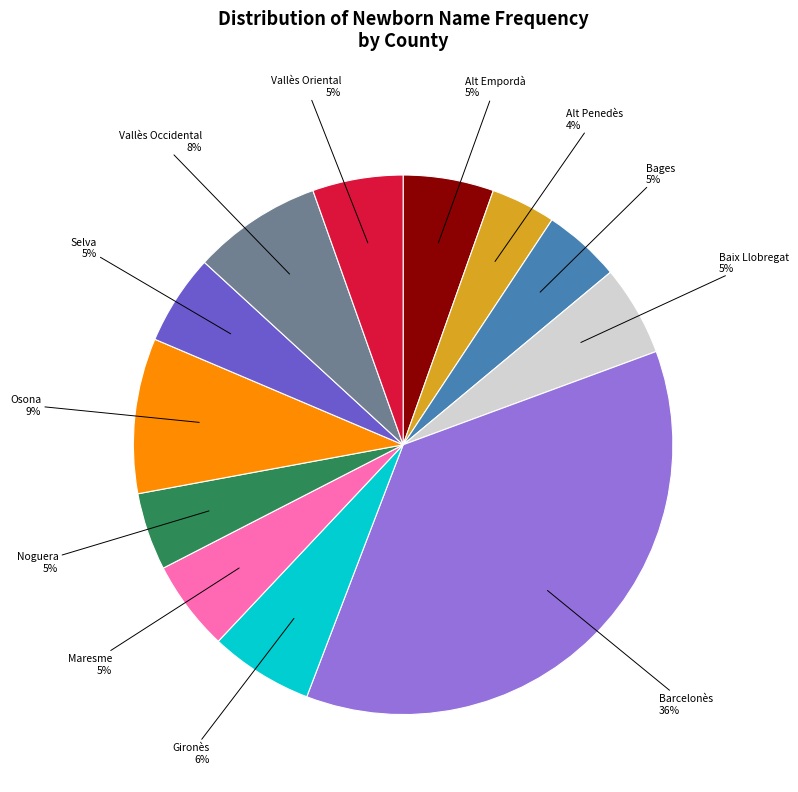

Is there a majority slice in this chart?

No